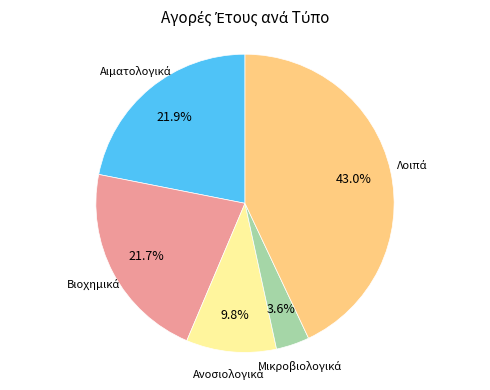

Does any single category account for the majority?

No